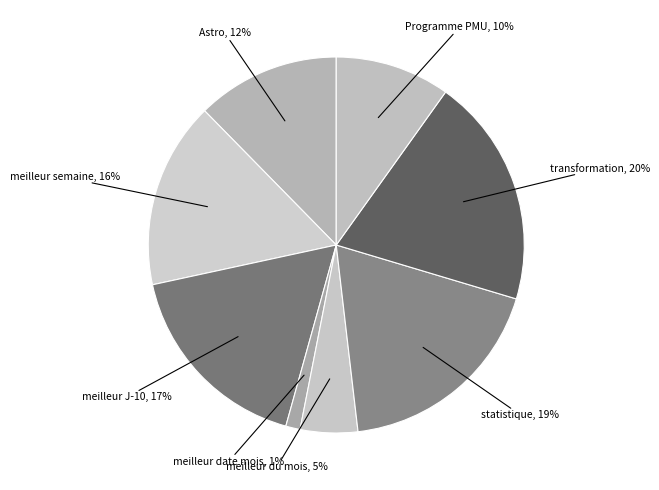

How many slices are in this pie chart?

8